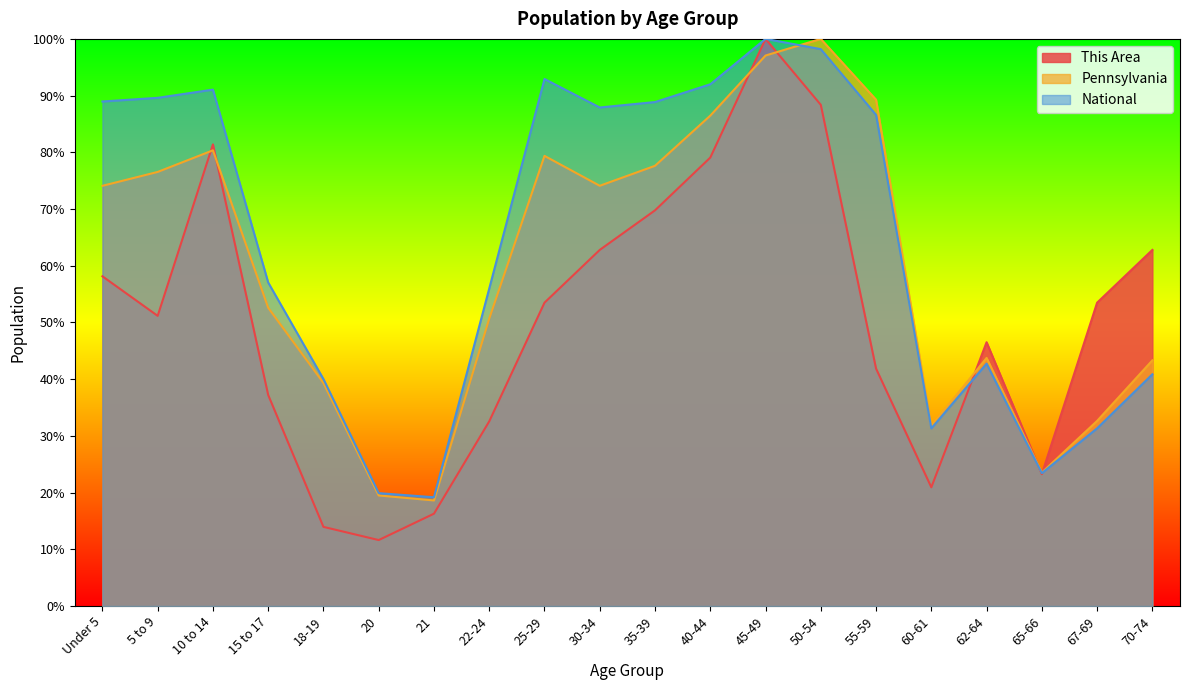

What is the highest value of the Pennsylvania series?

100.0